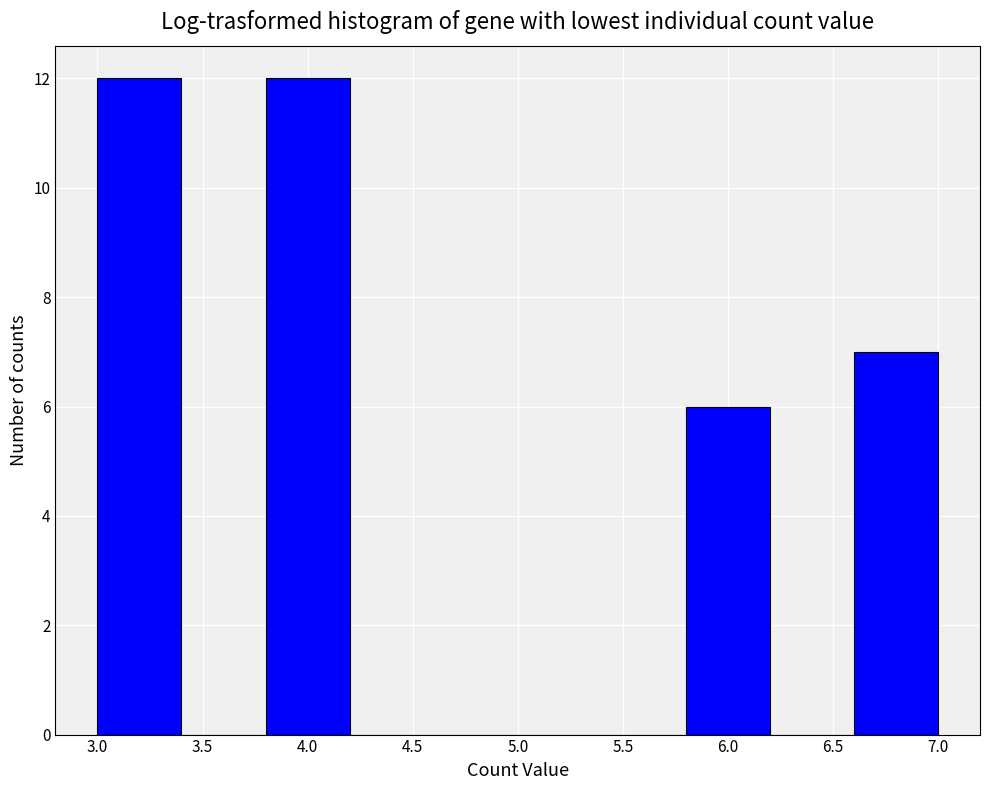

Reading left to right, transcribe this chart: for each bar, give the range it covers on the x-axis and its height. The values are not printed on the chart, so give them approximately, as read against the axis.

3.0 to 3.4: 12
3.4 to 3.8: 0
3.8 to 4.2: 12
4.2 to 4.6: 0
4.6 to 5.0: 0
5.0 to 5.4: 0
5.4 to 5.8: 0
5.8 to 6.2: 6
6.2 to 6.6: 0
6.6 to 7.0: 7